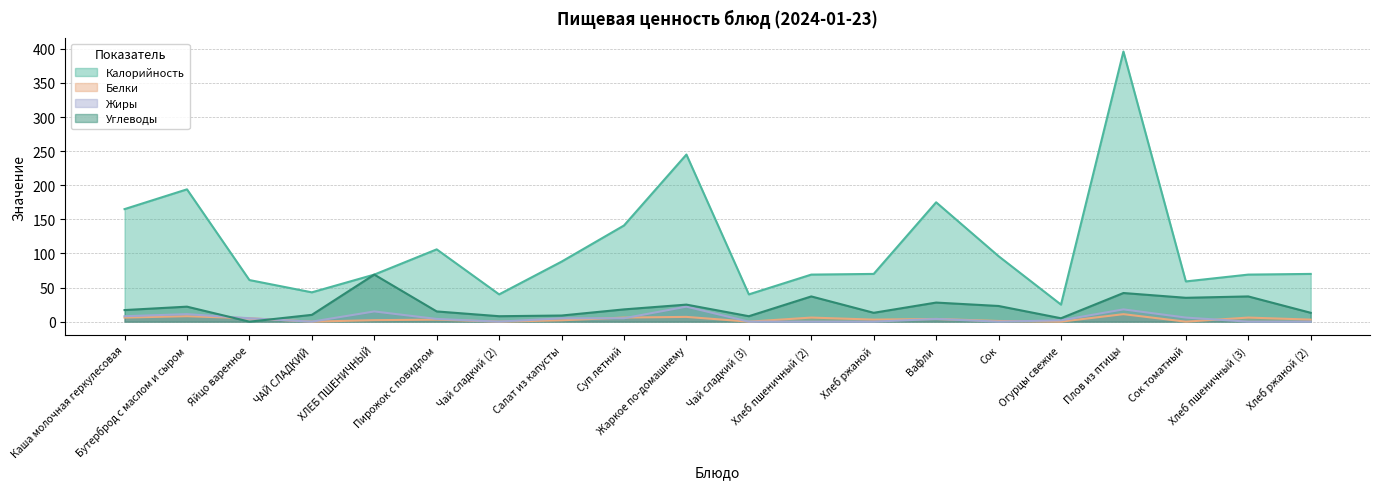

At which label does Жиры reach its peak?

Жаркое по-домашнему